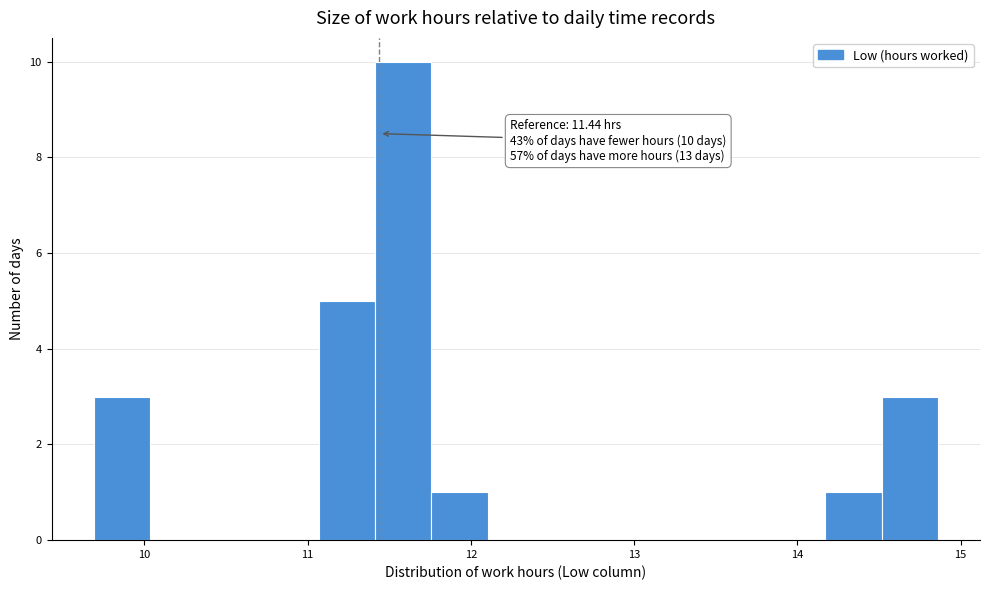

Around what value on the x-axis is the tallest bar? Give the approximate position of its centre, as read against the axis.

11.6